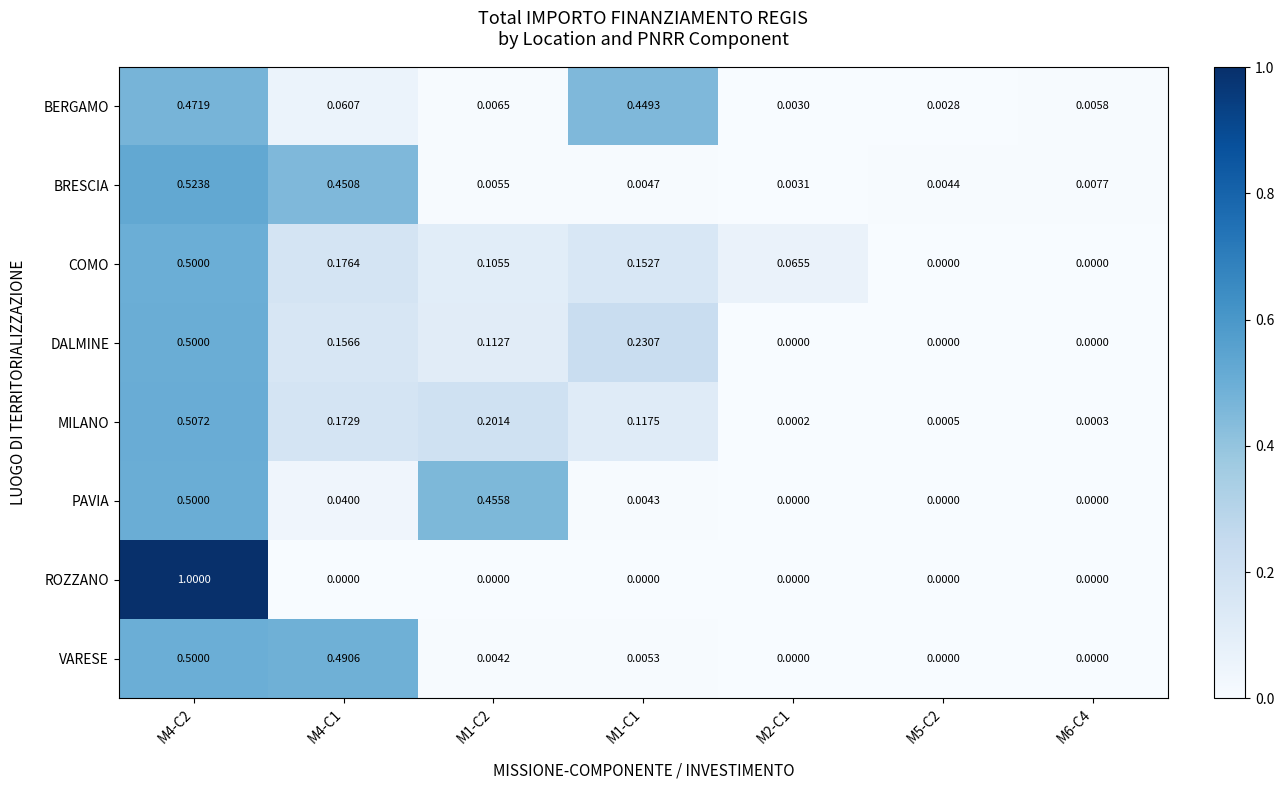

Is the value of COMO at M4-C2 greater than the value of VARESE at M6-C4?

Yes